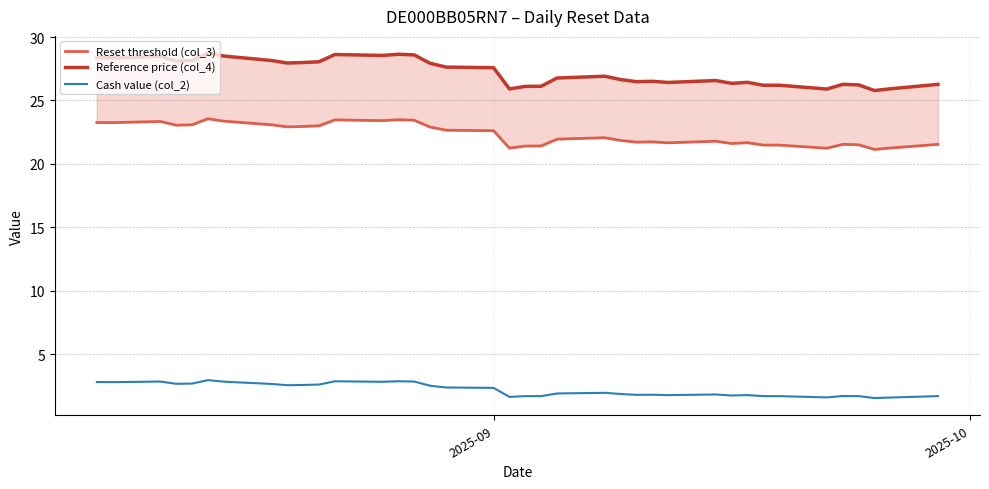

Which series has the largest total across all categories?

Reference price (col_4)